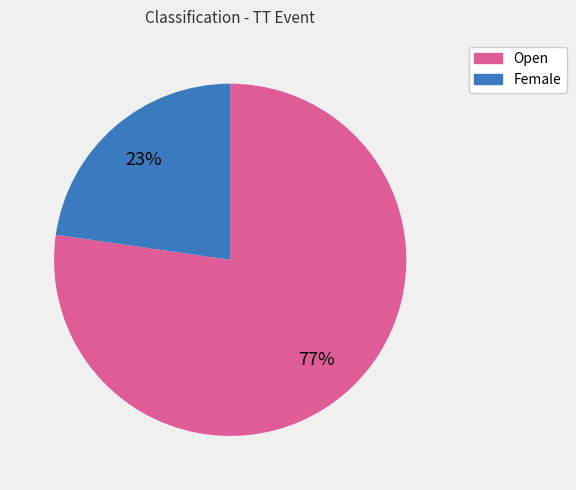

How many segments does this pie chart have?

2